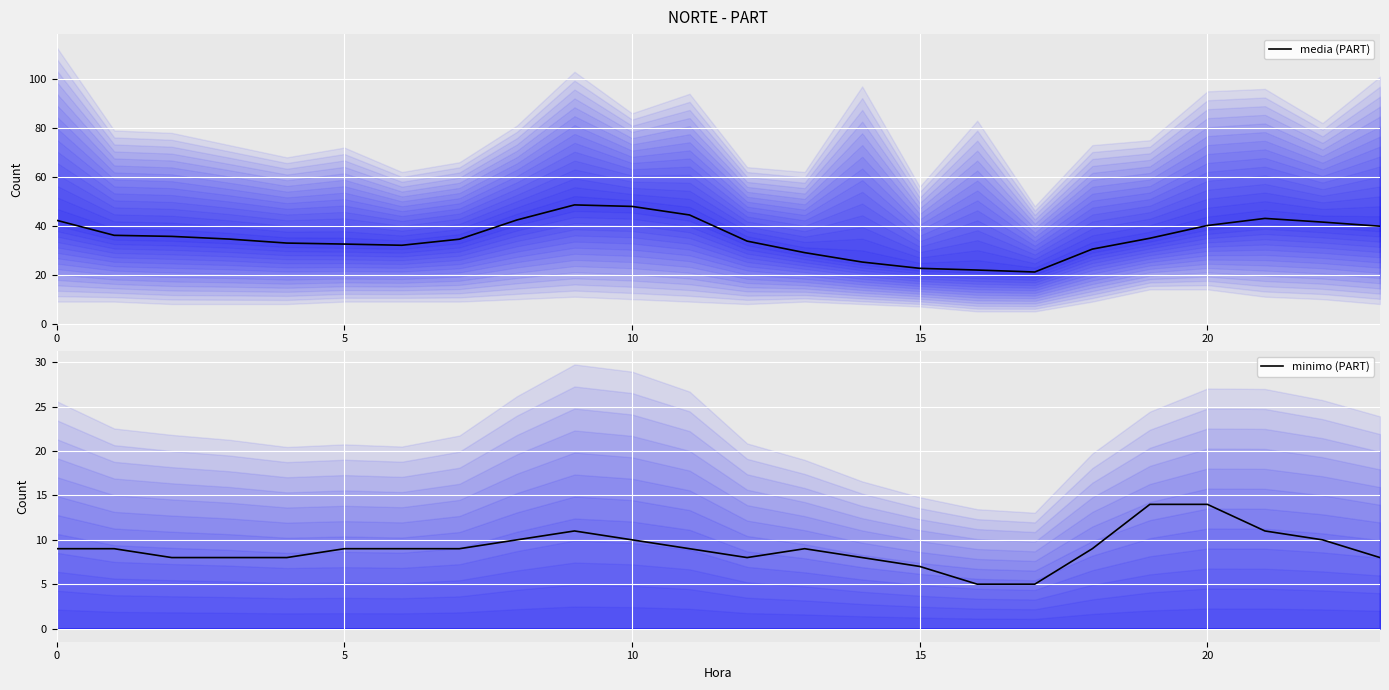

What is the minimum value for media (PART)?

21.1